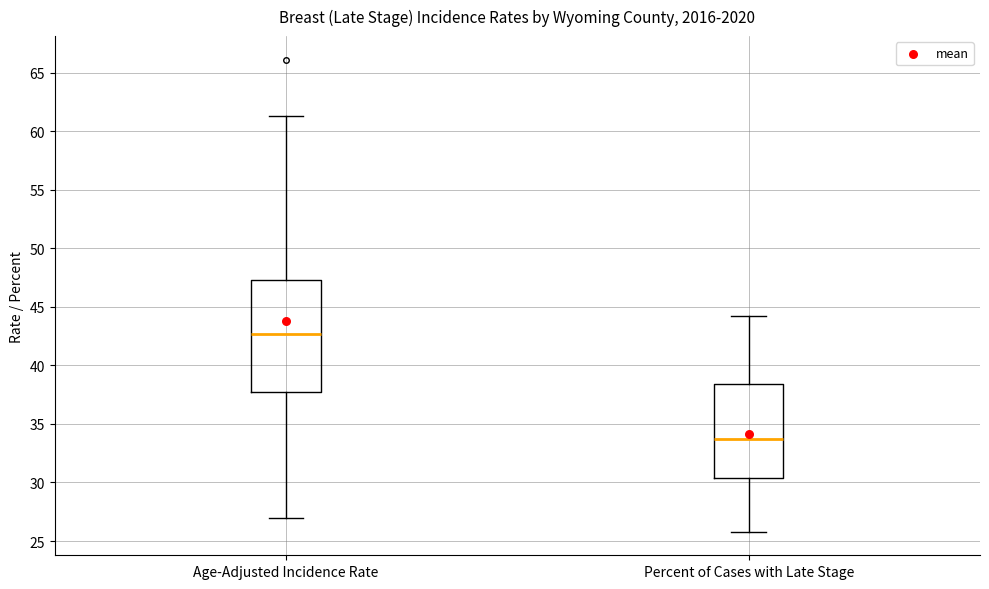

Which box has the lowest median line?

Percent of Cases with Late Stage